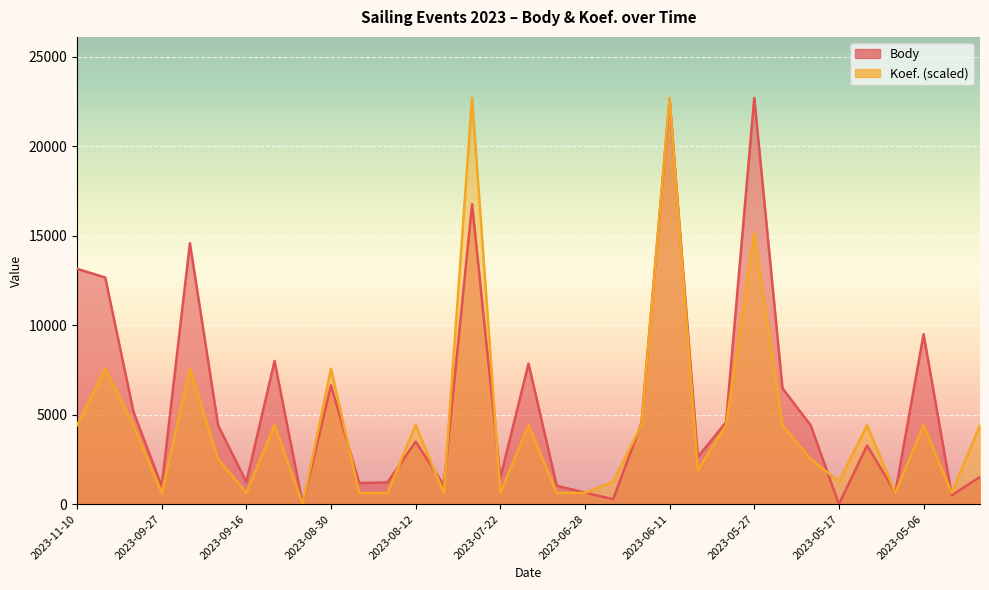

The Body series shows 4577.0 at 2023-06-03. True or false?

True